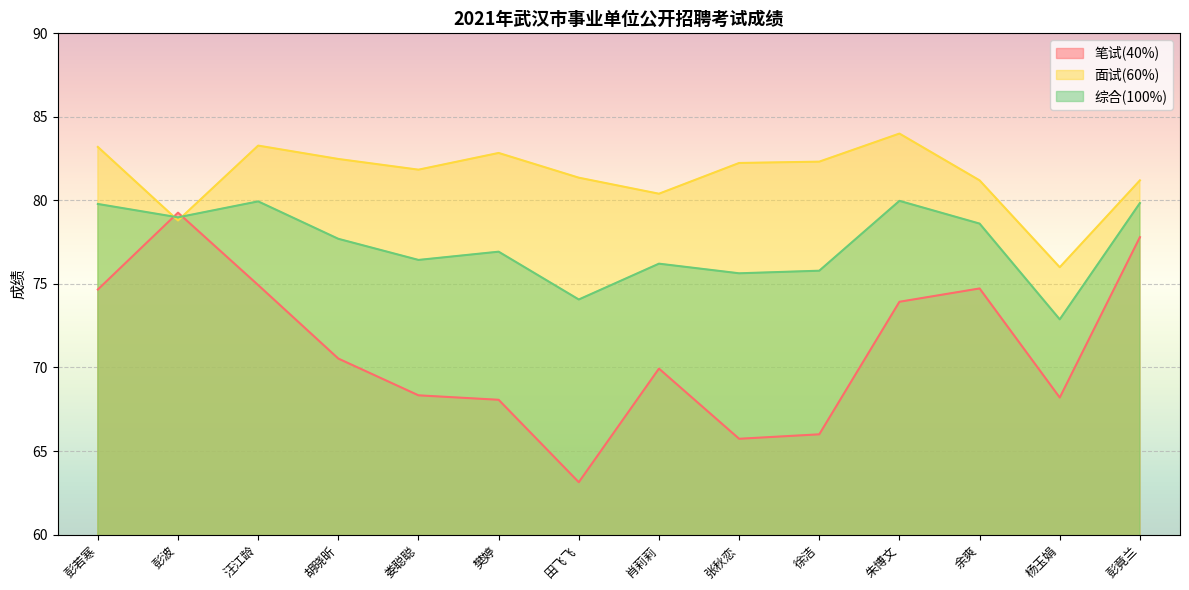

True or false: 面试(60%) has more than 0 points higher than both neighbors.

True